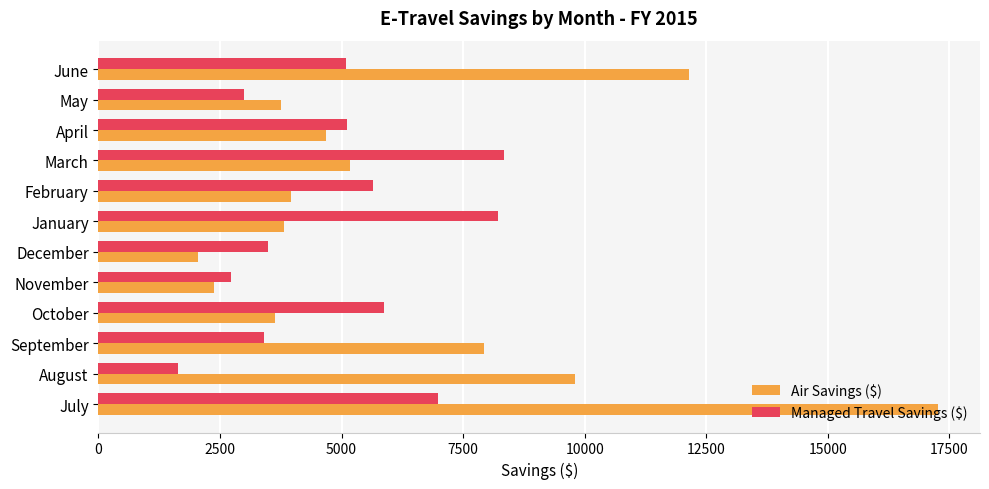

What is the approximate value of Air Savings ($) at September?

7921.0